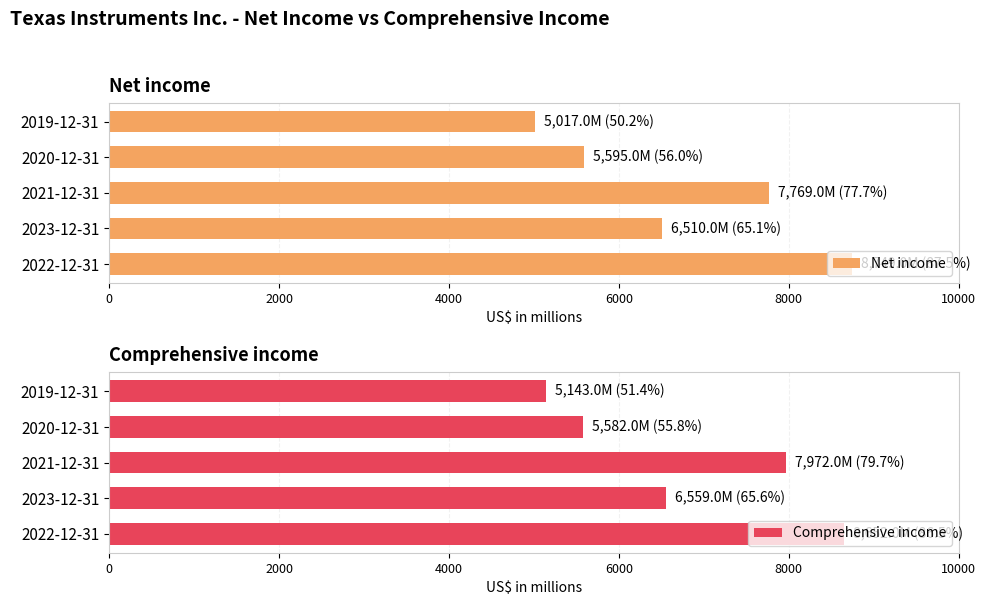

What is the difference between the second highest and second lowest values in the Comprehensive income series?

2390